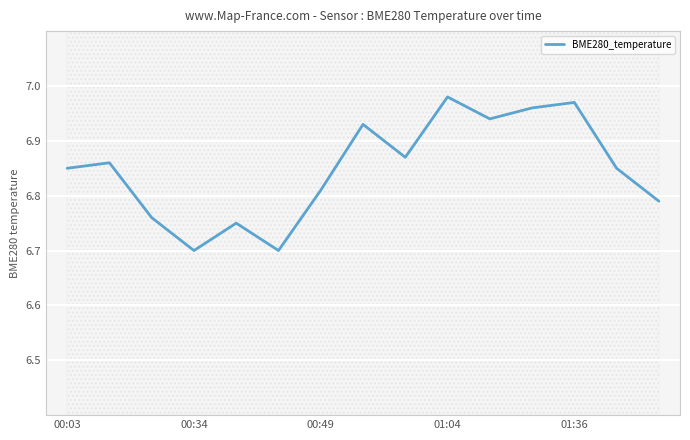

What is the value of the 5th point from the left?

6.8